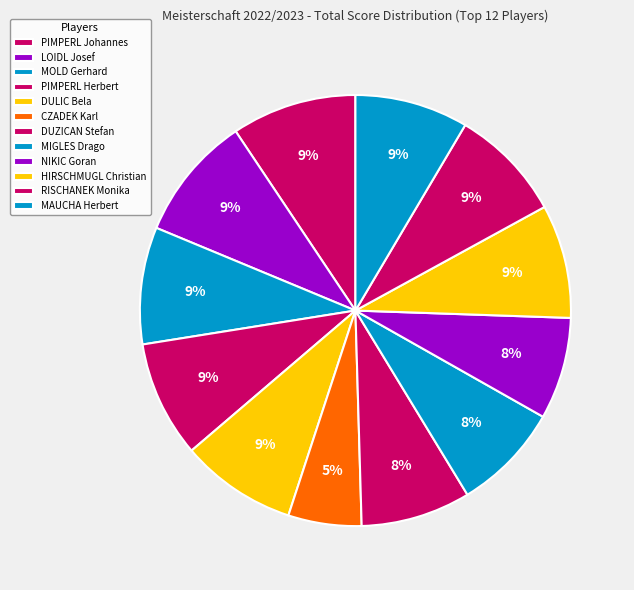

Does DUZICAN Stefan account for over 50% of the chart?

No